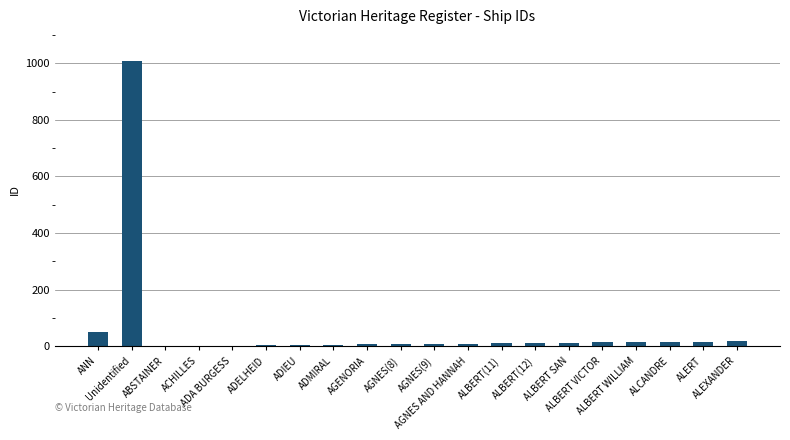

Approximately how many times larger is the value at ALBERT SAN compared to ADA BURGESS?

4.3